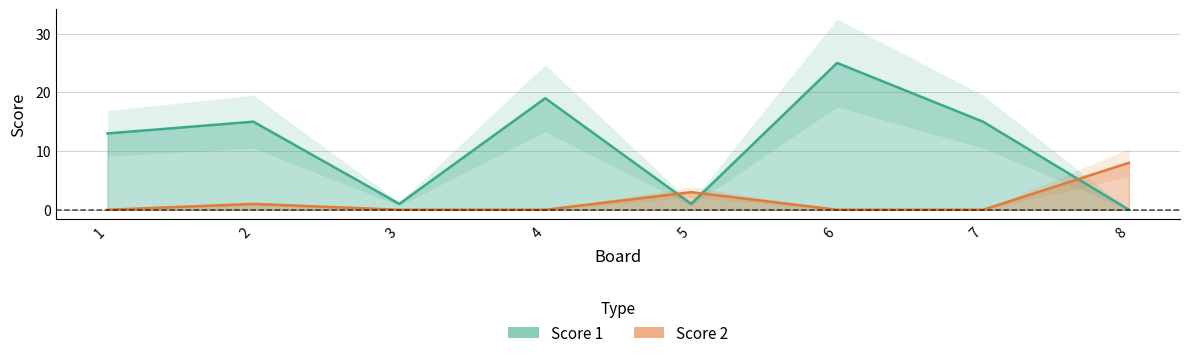

At how many categories does at least one series exceed 4?

6